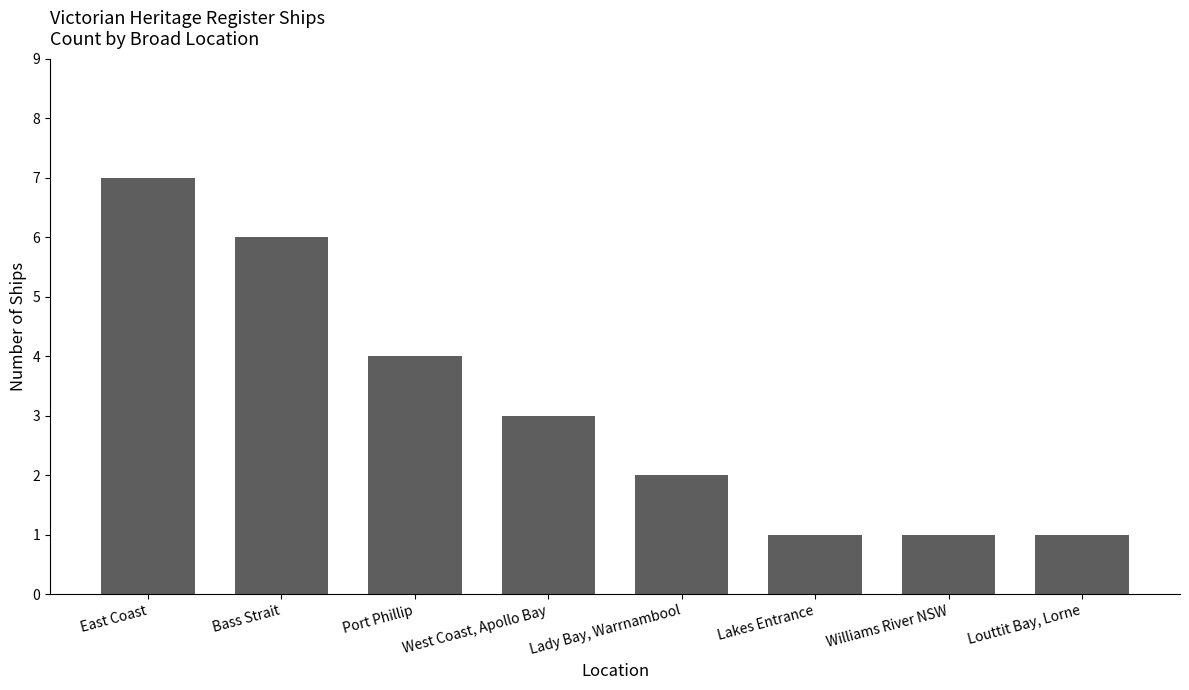

What is the change in value from Port Phillip to Lady Bay, Warrnambool?

-2